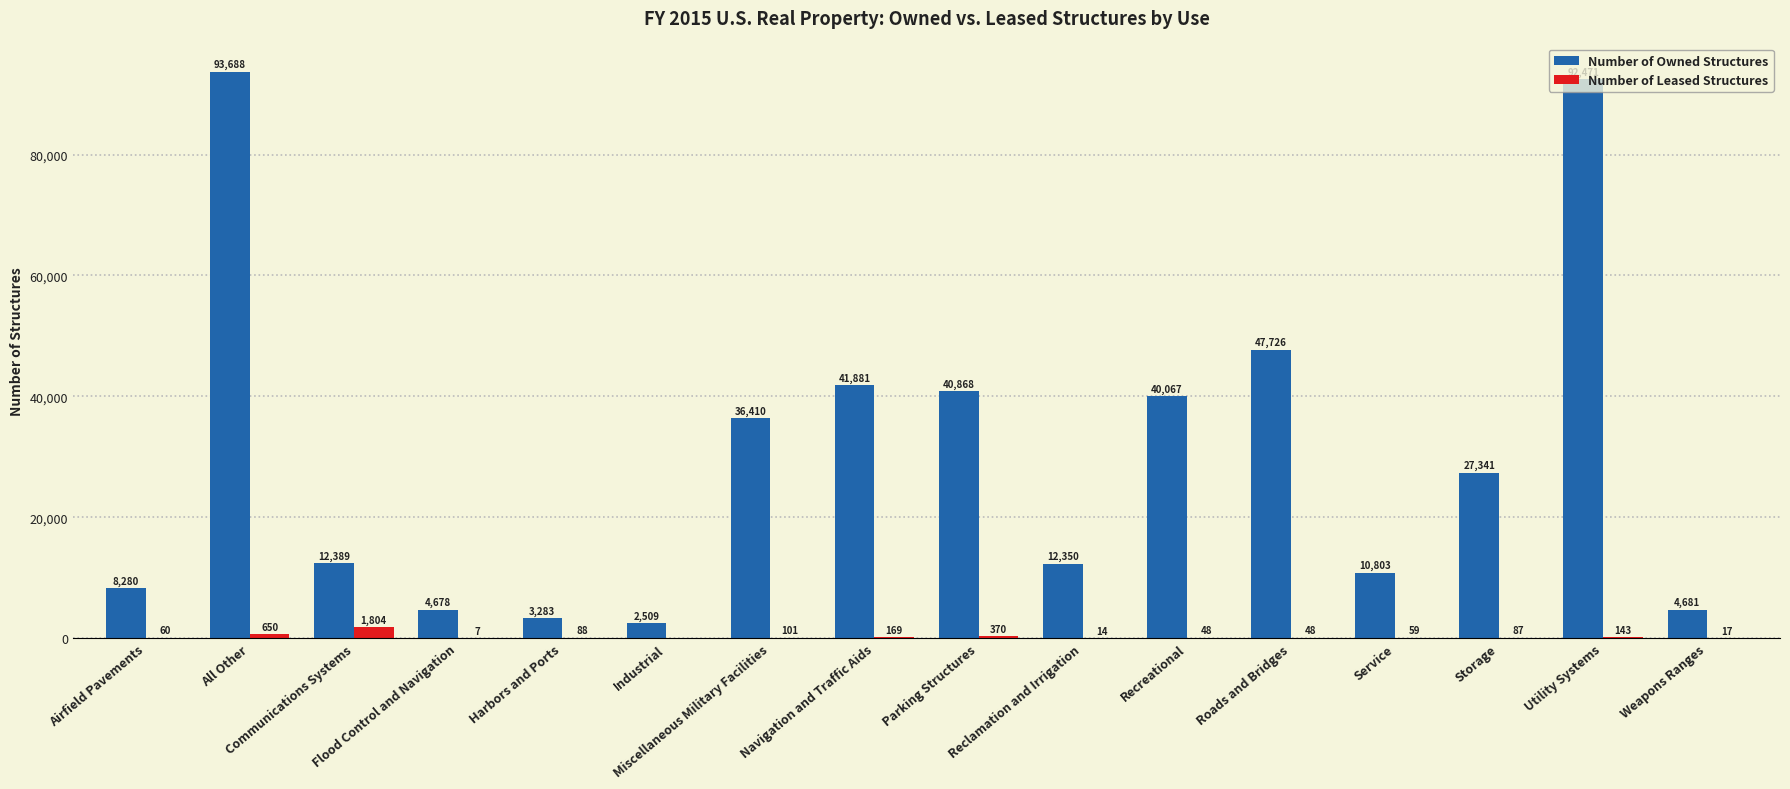

What is the spread (max minus min) of values at Roads and Bridges?

47678